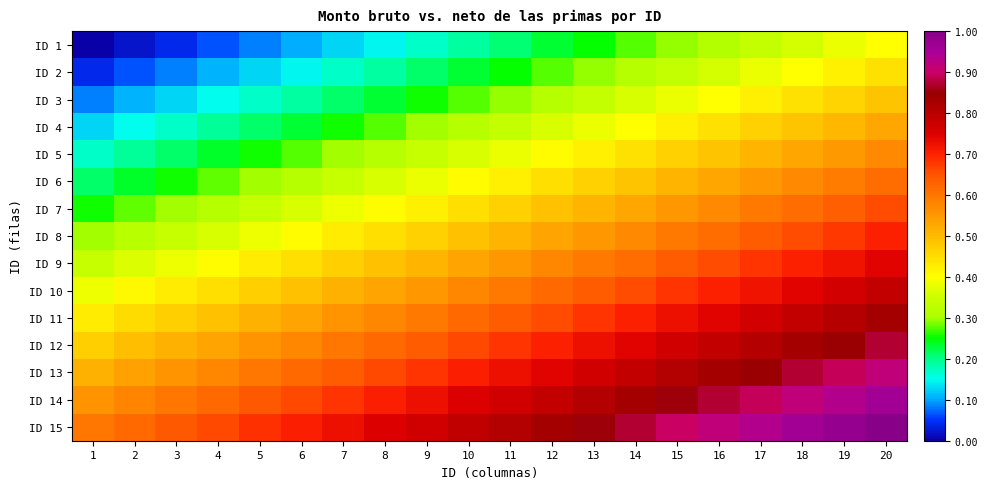

At 19, list the series in order from smallest to largest.

ID 1, ID 2, ID 3, ID 4, ID 5, ID 6, ID 7, ID 8, ID 9, ID 10, ID 11, ID 12, ID 13, ID 14, ID 15